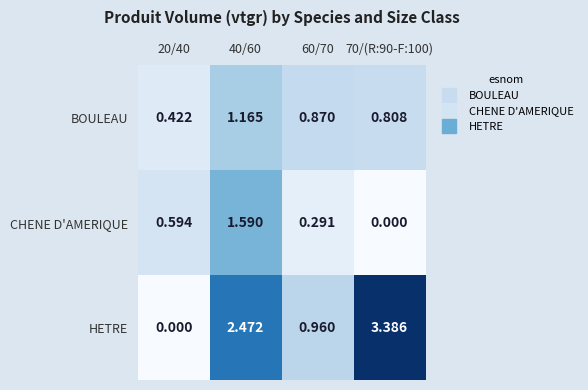

What is the difference between the highest and lowest values at 70/(R:90-F:100)?

3.4